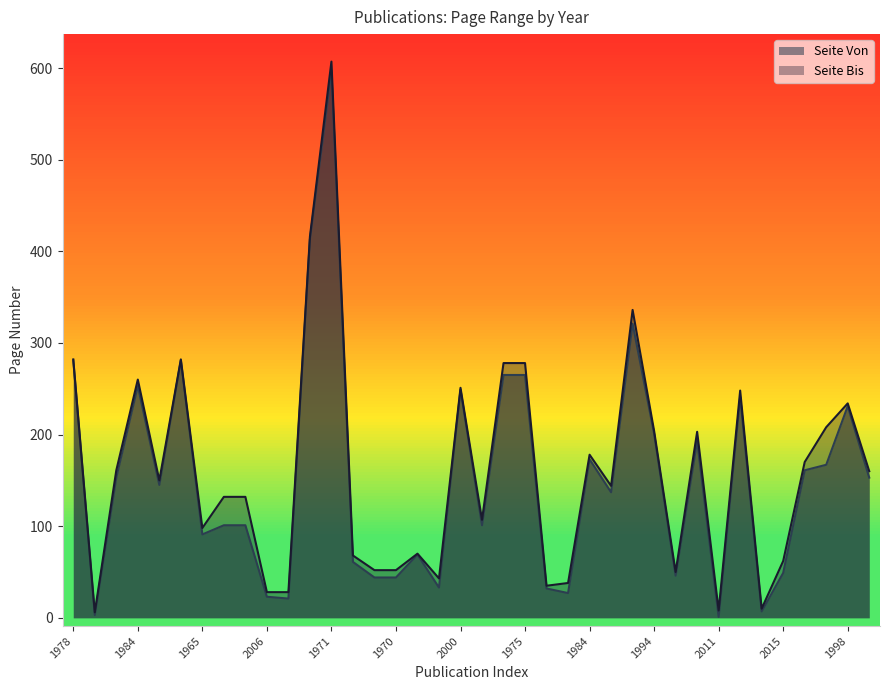

List the series in order of their peak value, highest first.

Seite Bis, Seite Von